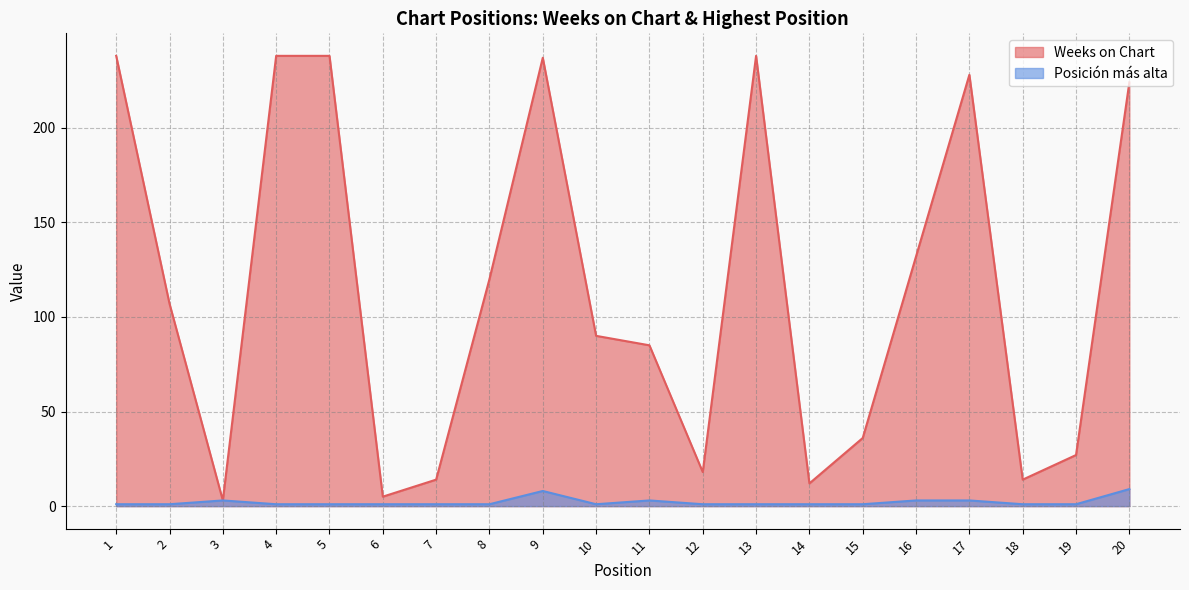

What is the average value of the Posición más alta series?

2